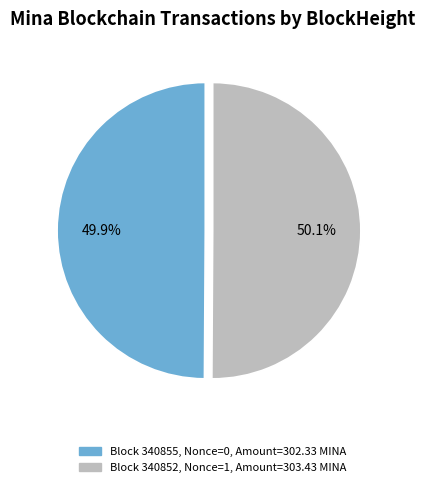

Is there any slice that represents more than half of the pie?

Yes